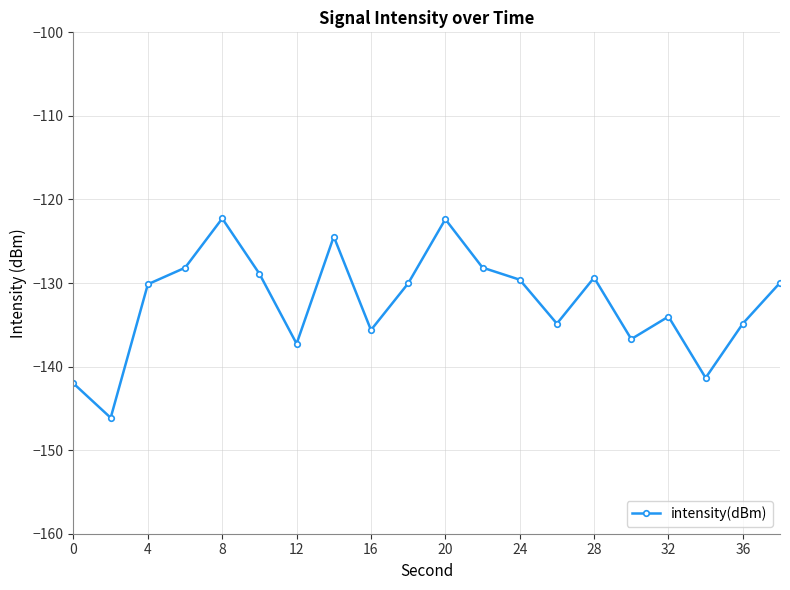

How many series are shown in this chart?

1